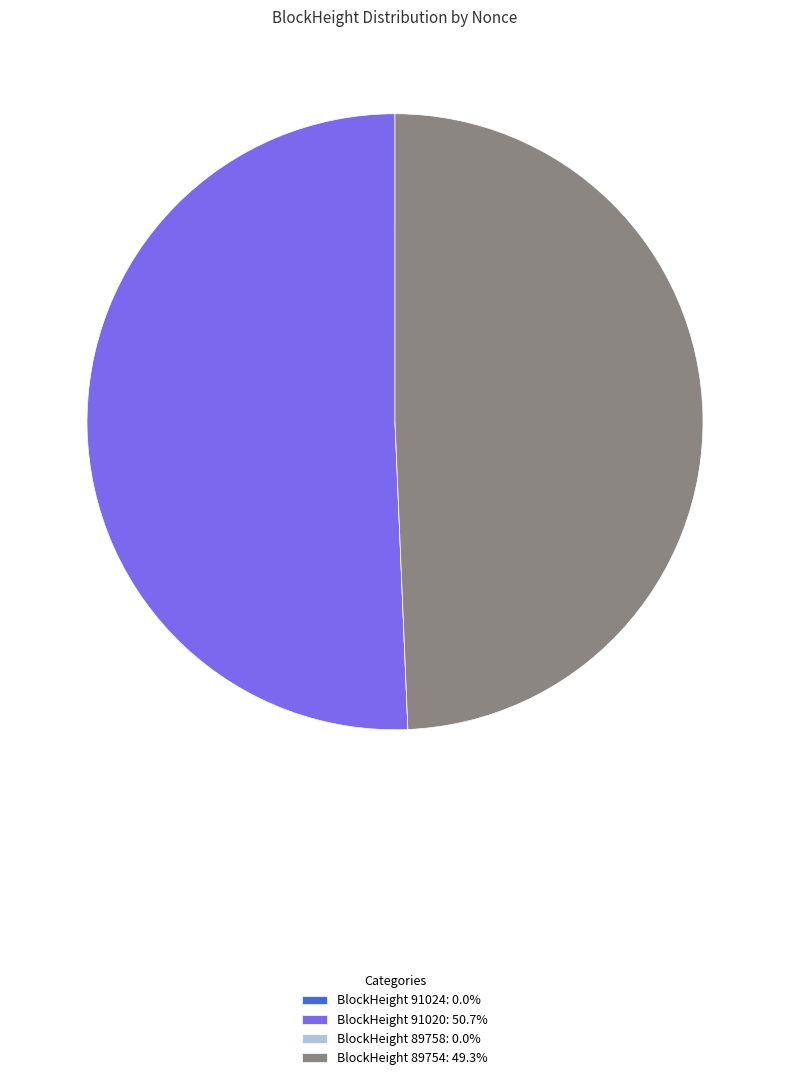

Is BlockHeight 89754: 49.3% the majority of the pie?

No